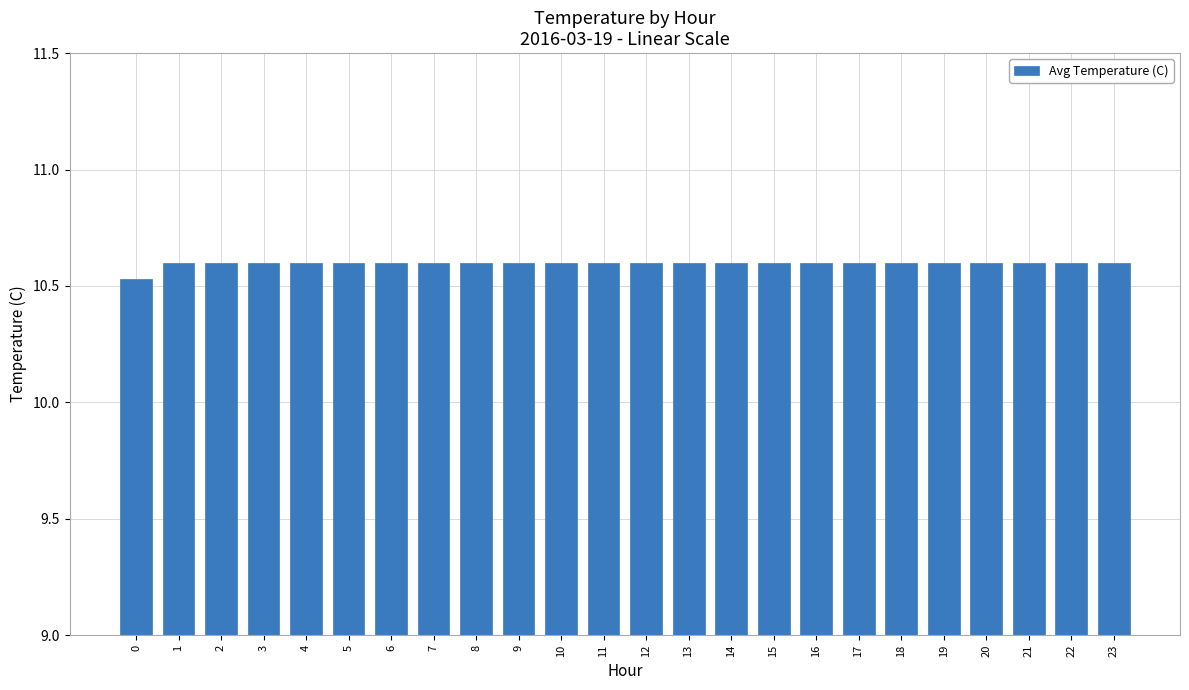

What is the ratio of the value at 15 to the value at 0?

1.0